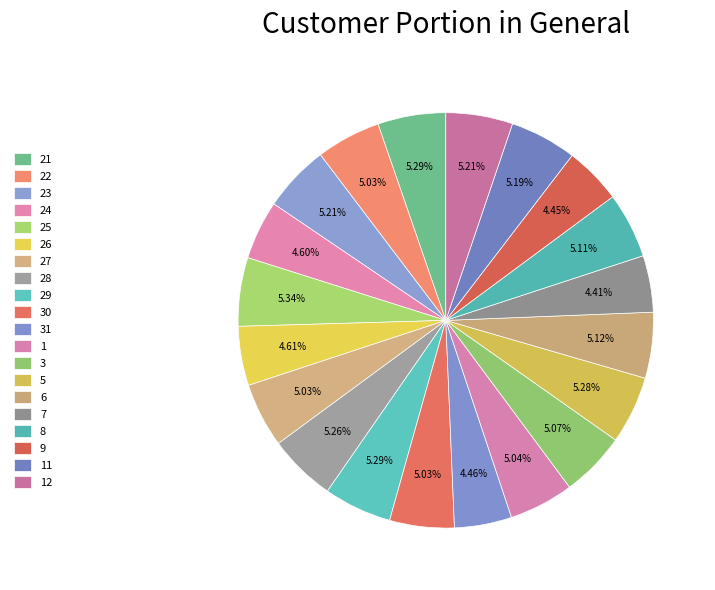

How many segments does this pie chart have?

20